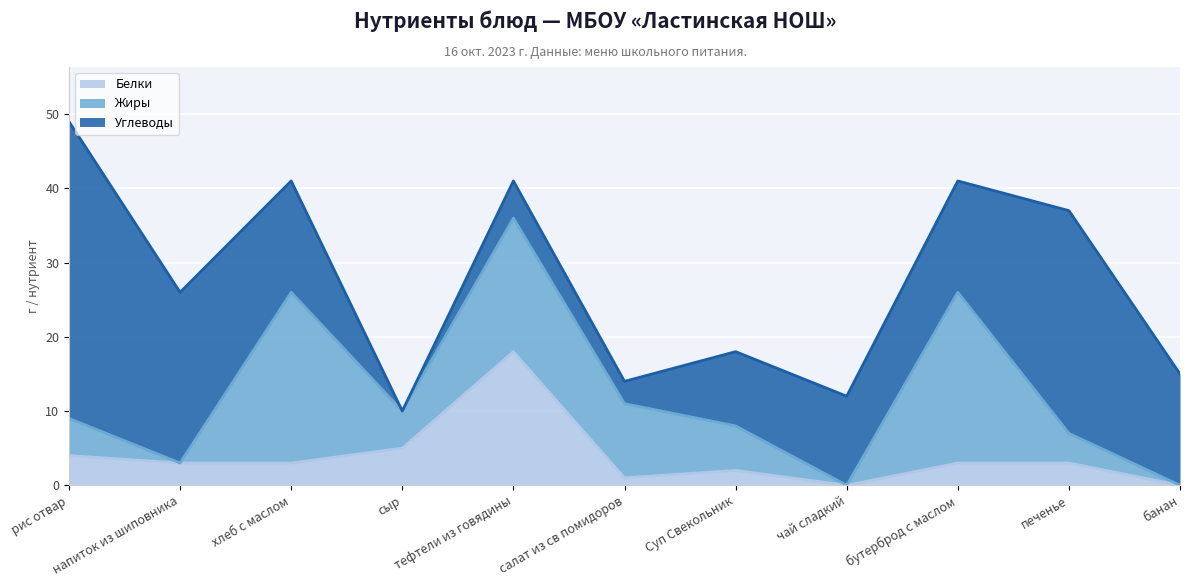

What are all the series names shown in the legend?

Белки, Жиры, Углеводы